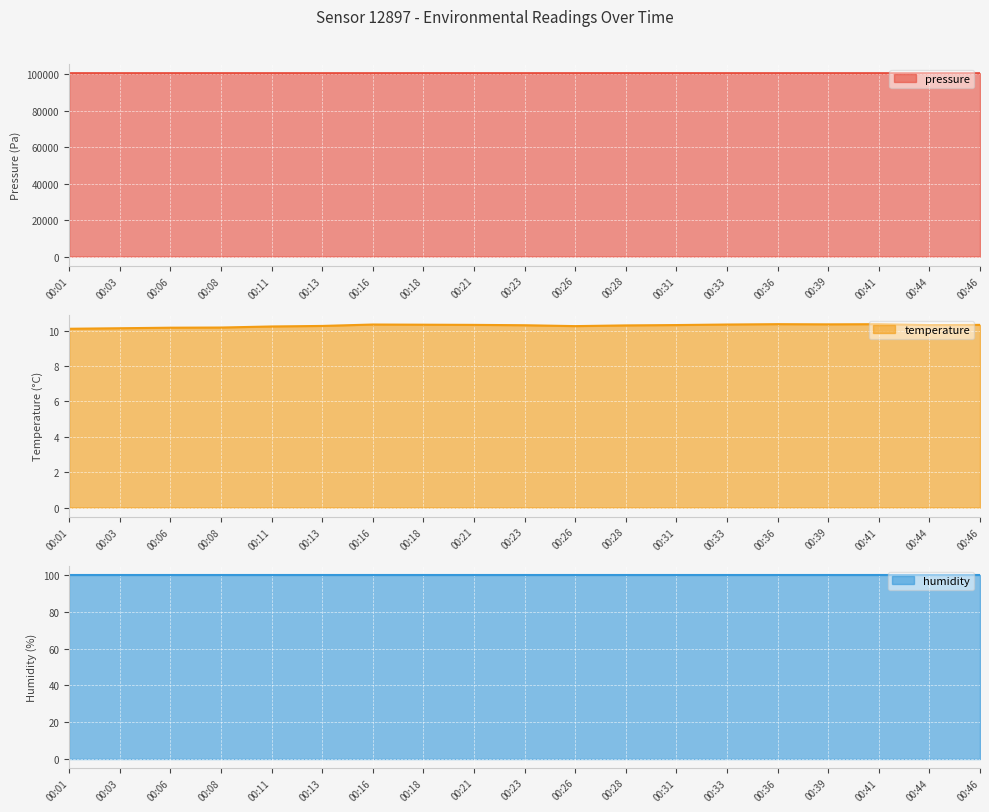

True or false: temperature and pressure cross at least once.

False